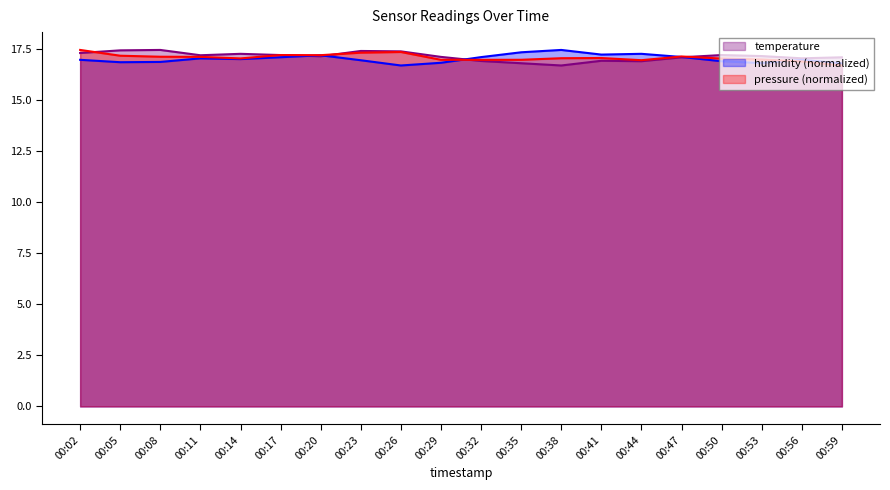

True or false: temperature and pressure intersect in this chart.

True